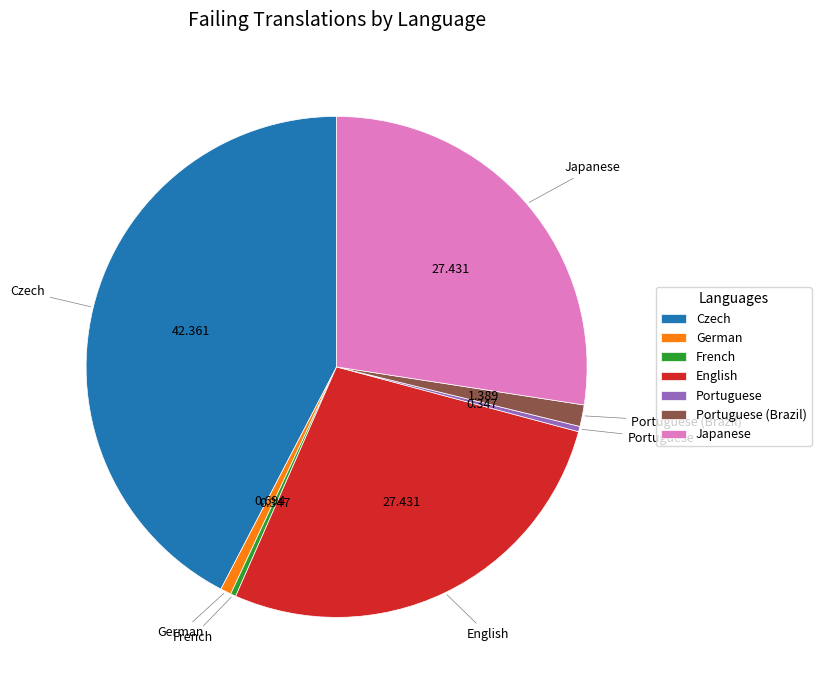

Is there any slice that represents more than half of the pie?

No